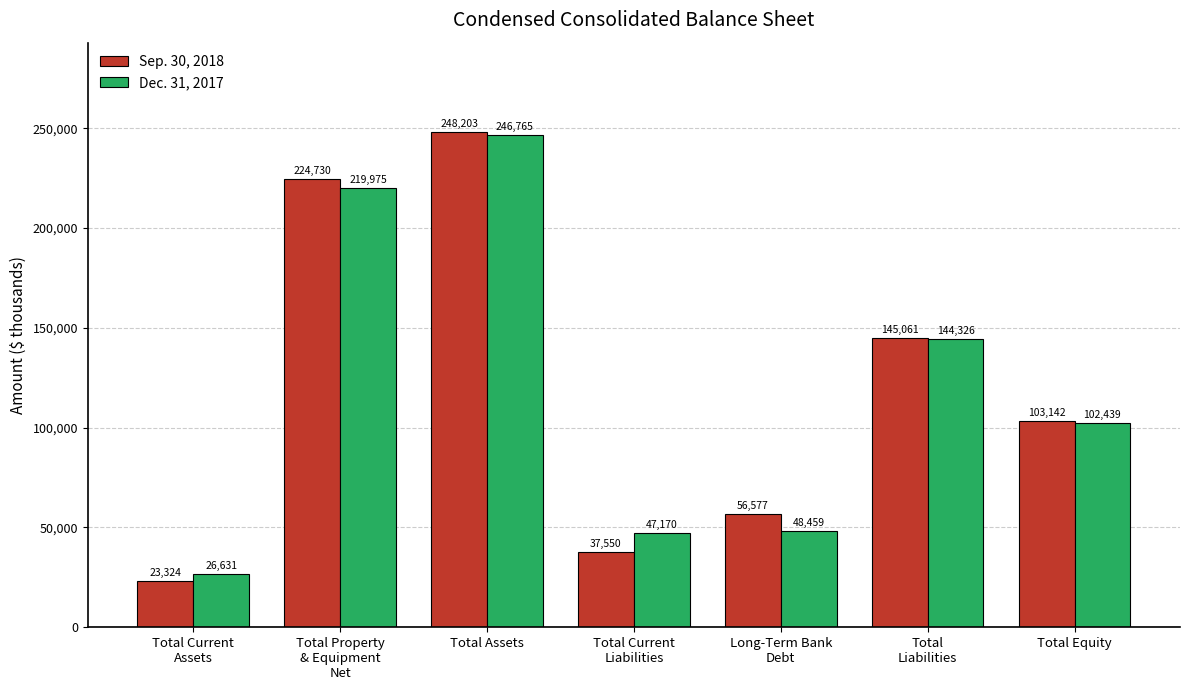

Which category has the highest value in the Sep. 30, 2018 series?

Total Assets